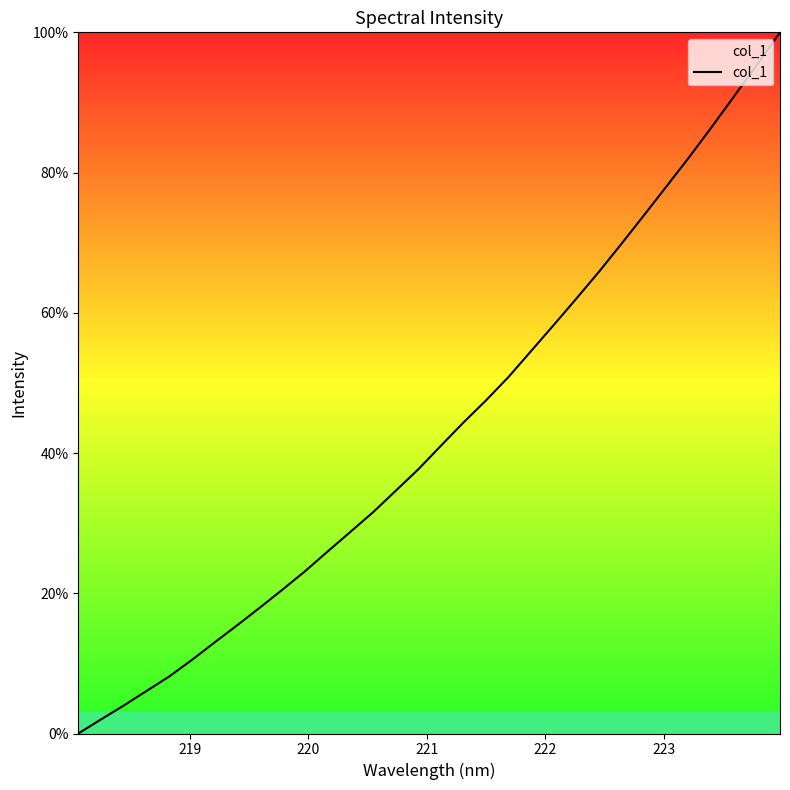

What is the greatest value displayed?

100.0